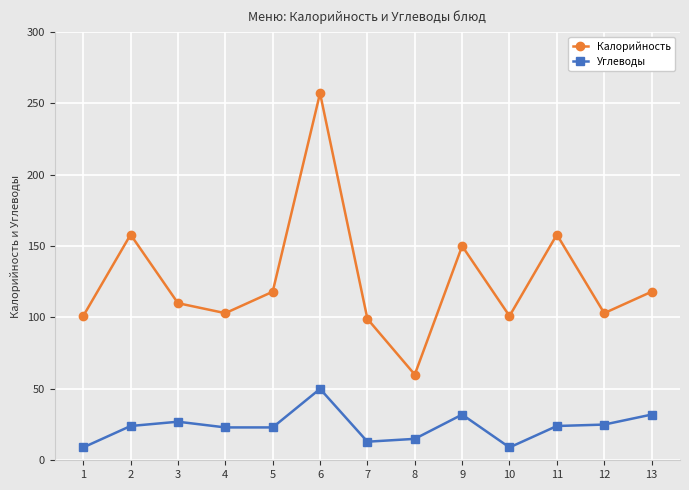

What is the sum of all Углеводы values?

306